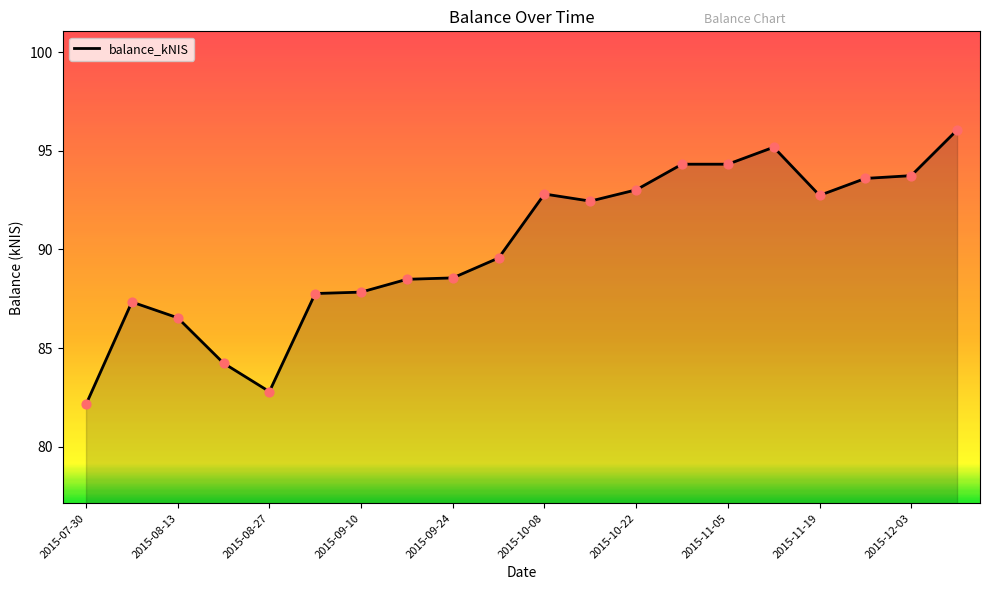

What is the smallest value displayed?

82.2